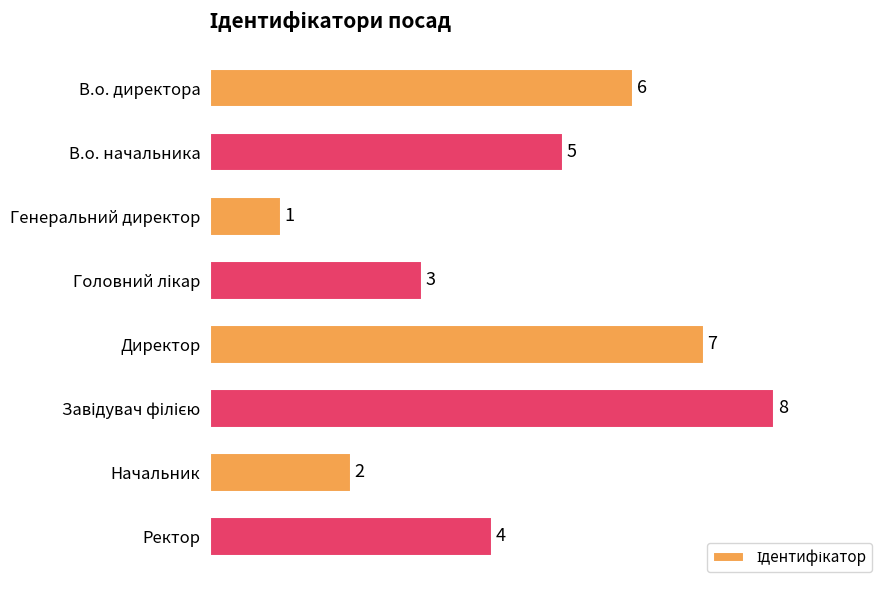

How many data points are less than 5?

4